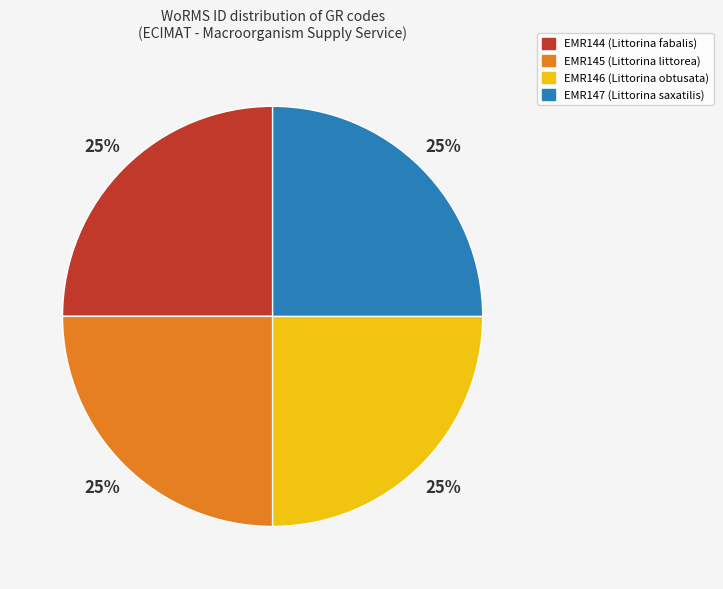

What percentage is the EMR144 slice, to the nearest percent?

25%